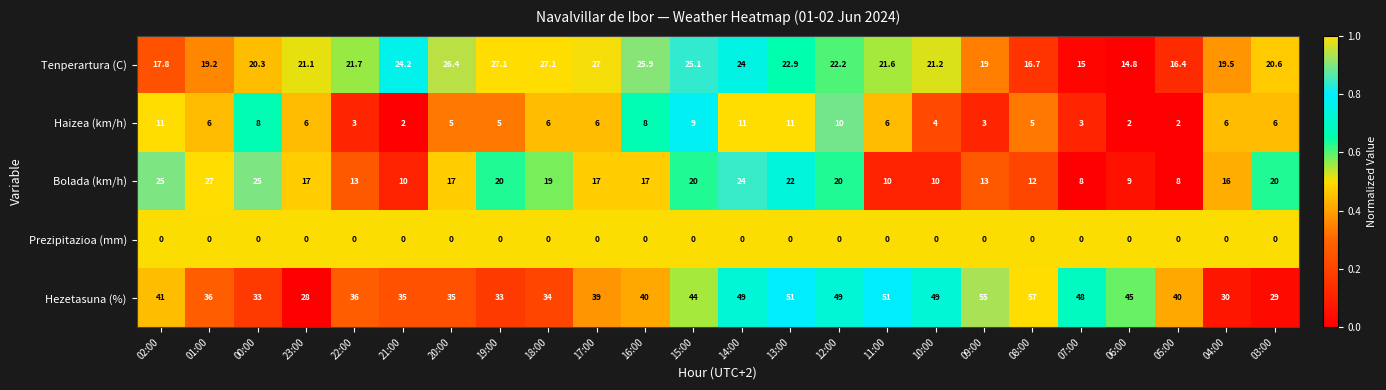

Is it true that Bolada (km/h) equals 33.9 at 00:00?

False